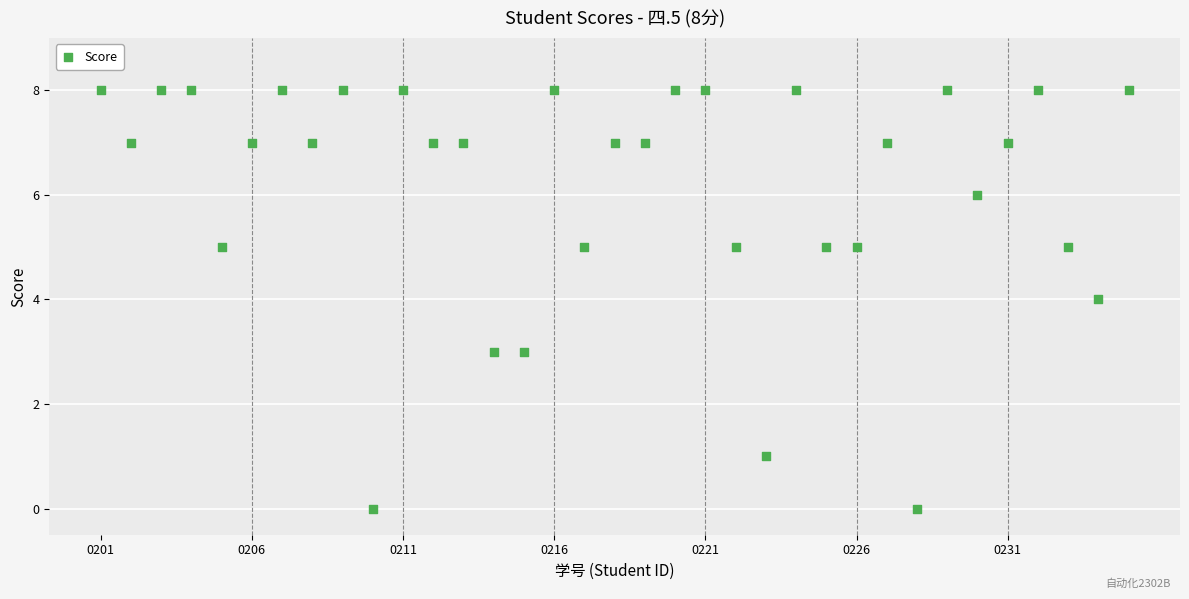

What is the range of X values (max minus min)?

34